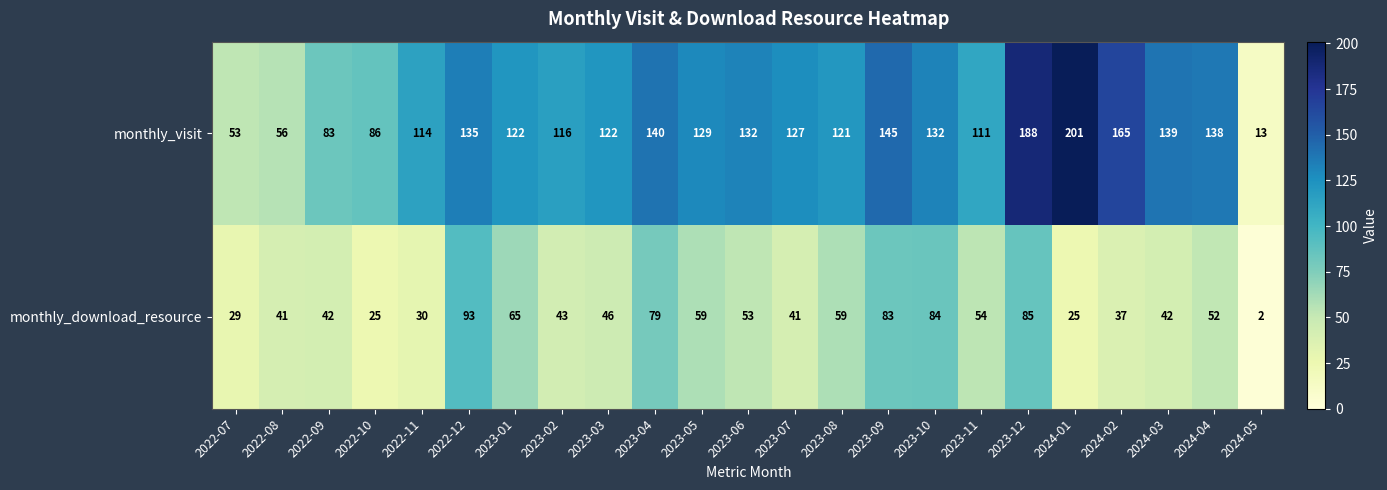

True or false: monthly_download_resource has a value of 30 at 2022-11.

True